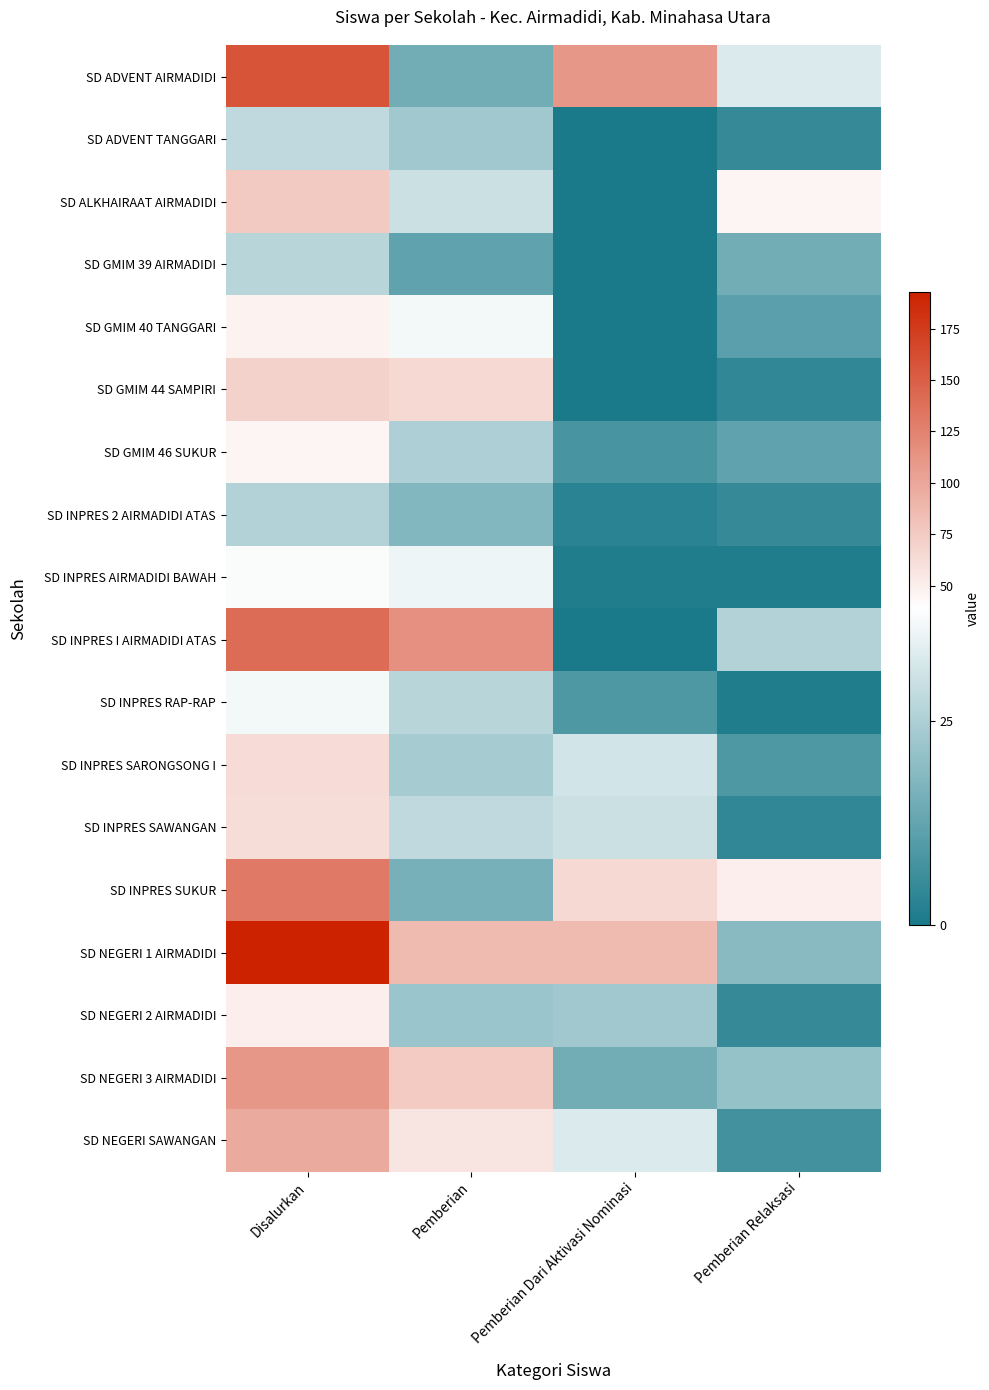

At Pemberian Dari Aktivasi Nominasi, list the series in order from largest to smallest.

SD ADVENT AIRMADIDI, SD NEGERI 1 AIRMADIDI, SD INPRES SUKUR, SD NEGERI SAWANGAN, SD INPRES SARONGSONG I, SD INPRES SAWANGAN, SD NEGERI 2 AIRMADIDI, SD NEGERI 3 AIRMADIDI, SD INPRES RAP-RAP, SD GMIM 46 SUKUR, SD INPRES 2 AIRMADIDI ATAS, SD INPRES AIRMADIDI BAWAH, SD ADVENT TANGGARI, SD ALKHAIRAAT AIRMADIDI, SD GMIM 39 AIRMADIDI, SD GMIM 40 TANGGARI, SD GMIM 44 SAMPIRI, SD INPRES I AIRMADIDI ATAS